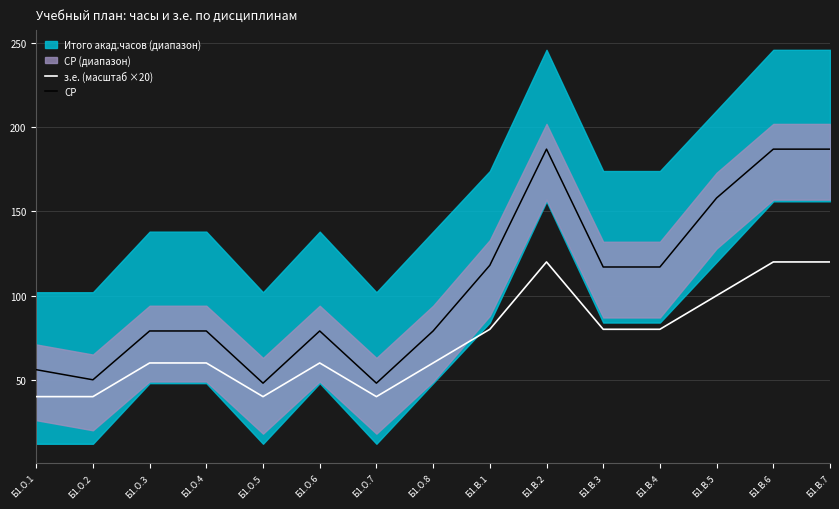

Is it true that СР equals 187 at Б1.В.7?

True